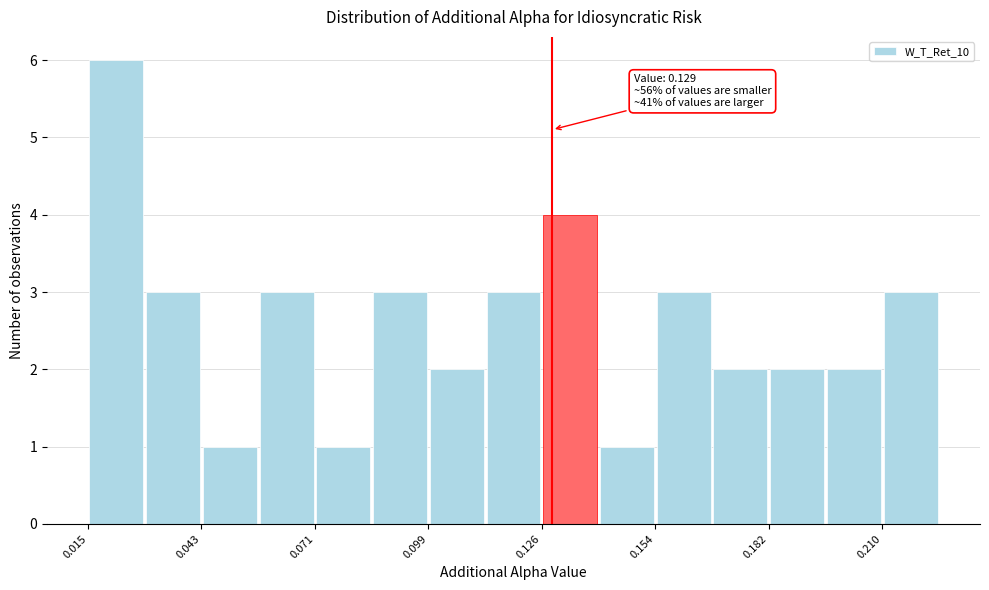

Around what value on the x-axis is the tallest bar? Give the approximate position of its centre, as read against the axis.

0.020